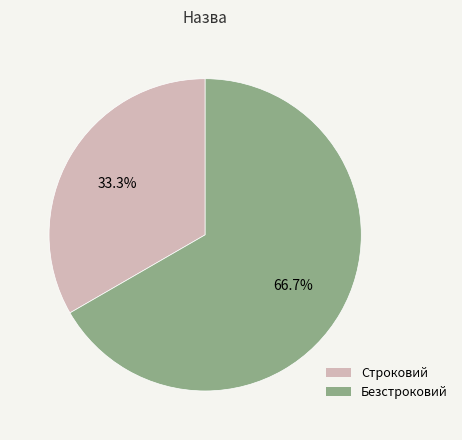

Do Строковий and Безстроковий together represent more than half of the pie?

Yes